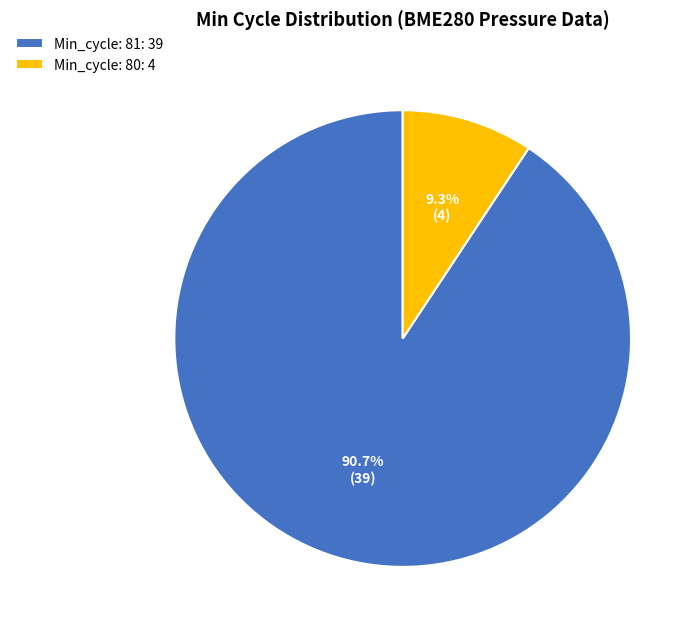

To the nearest percent, what is the average slice percentage?

50%